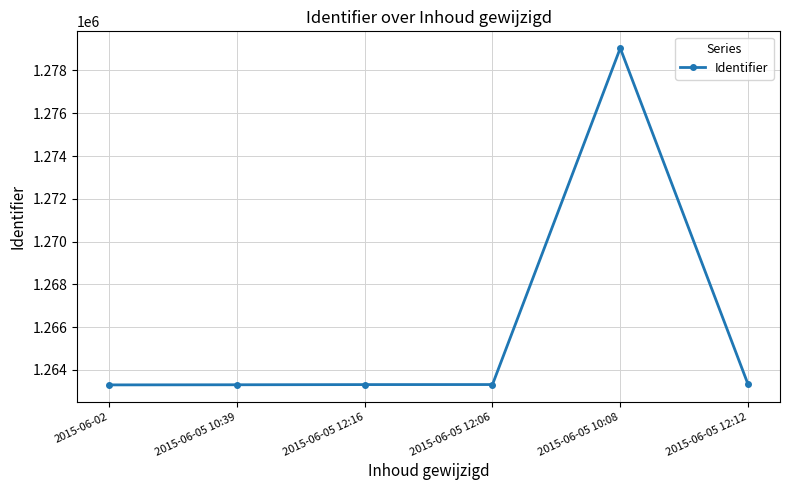

What is the label of the 4th point from the left?

2015-06-05 12:06